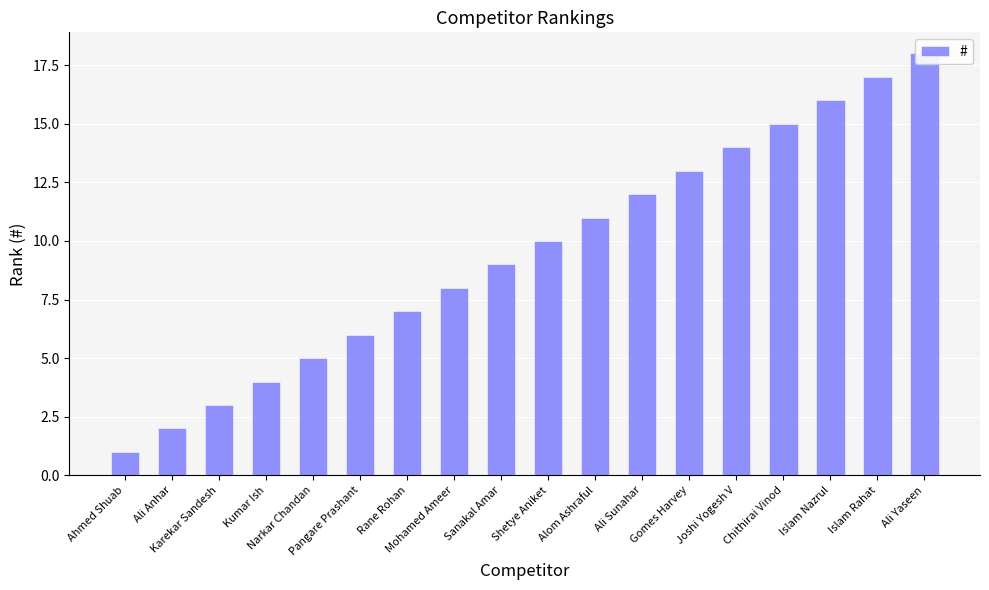

At which category does the chart reach its peak across all series?

Ali Yaseen